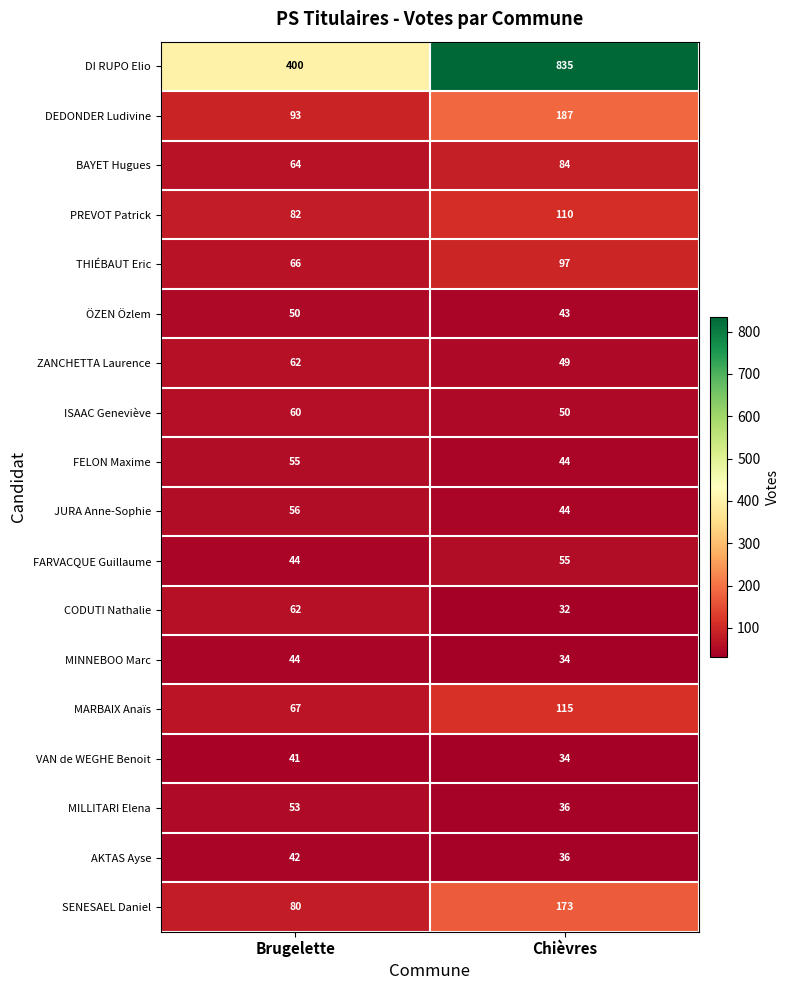

What is the difference between the maximum and minimum values in the MARBAIX Anaïs series?

48